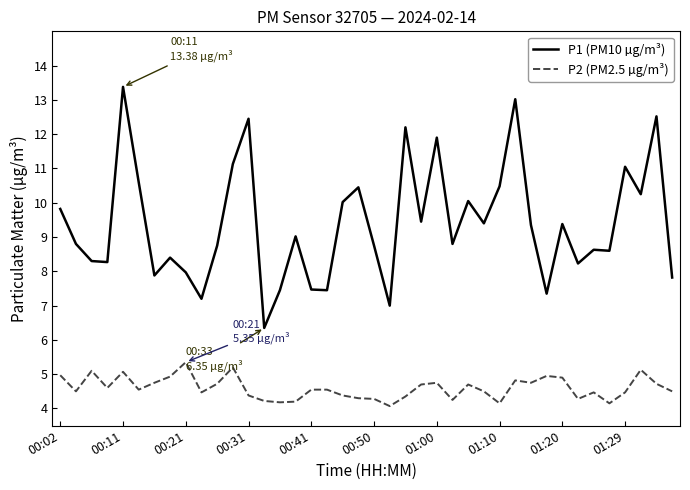

What is the greatest value displayed?

13.4